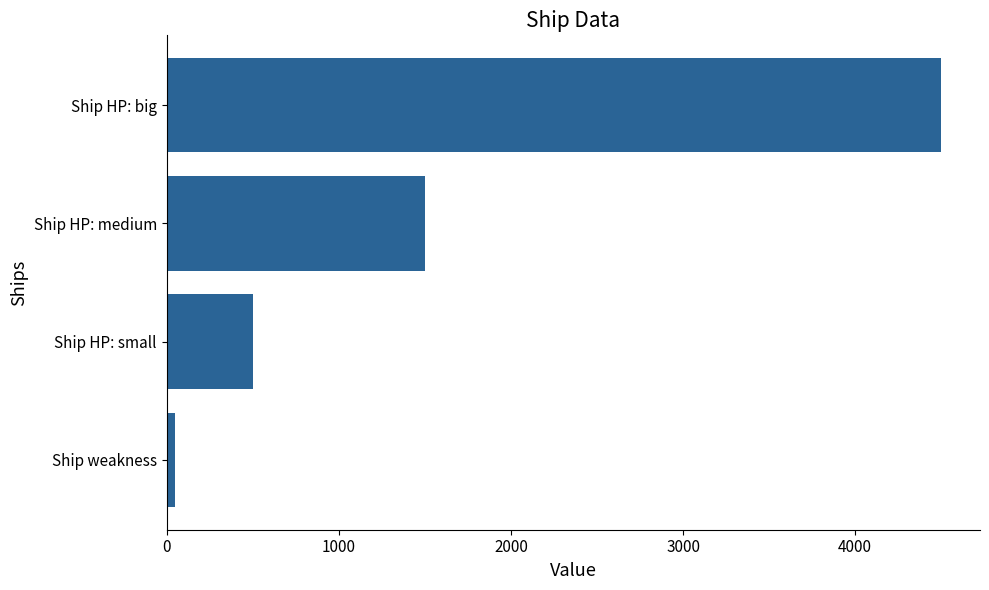

Reading bottom to top, transcribe all the data shown in this chart.

50	500	1500	4500